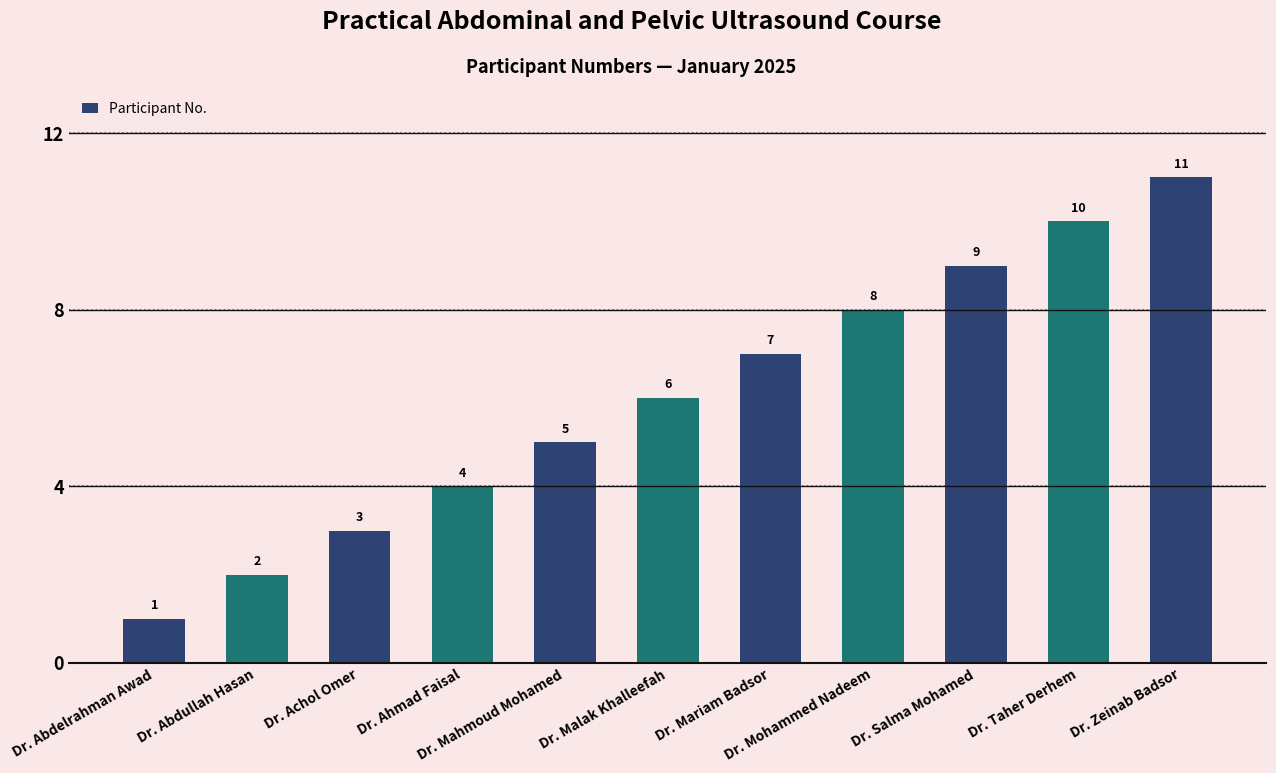

Reading left to right, transcribe all the data shown in this chart.

Dr. Abdelrahman Awad=1	Dr. Abdullah Hasan=2	Dr. Achol Omer=3	Dr. Ahmad Faisal=4	Dr. Mahmoud Mohamed=5	Dr. Malak Khalleefah=6	Dr. Mariam Badsor=7	Dr. Mohammed Nadeem=8	Dr. Salma Mohamed=9	Dr. Taher Derhem=10	Dr. Zeinab Badsor=11